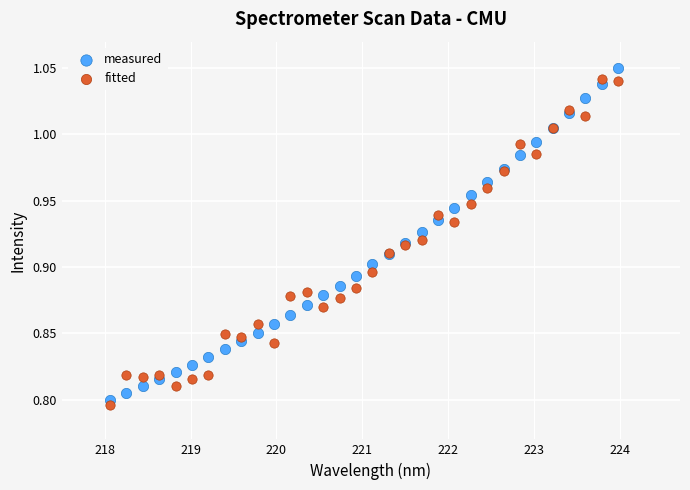

What is the X range (max minus min) for the scatter plot?

5.9